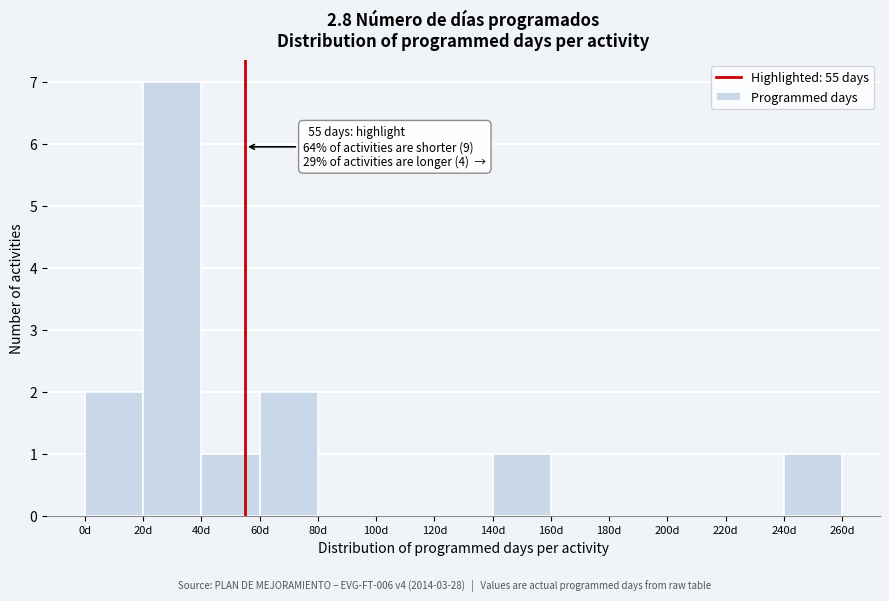

Over which range of the x-axis is the bar tallest?

20 to 40